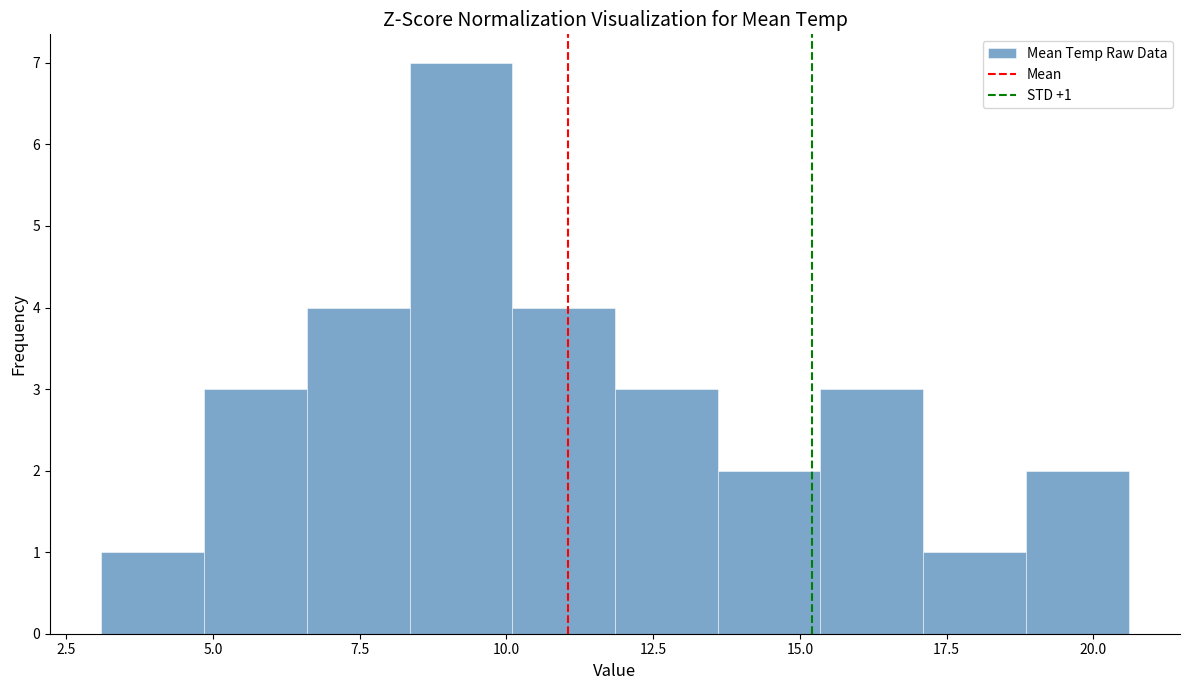

Around what value on the x-axis is the tallest bar? Give the approximate position of its centre, as read against the axis.

9.0